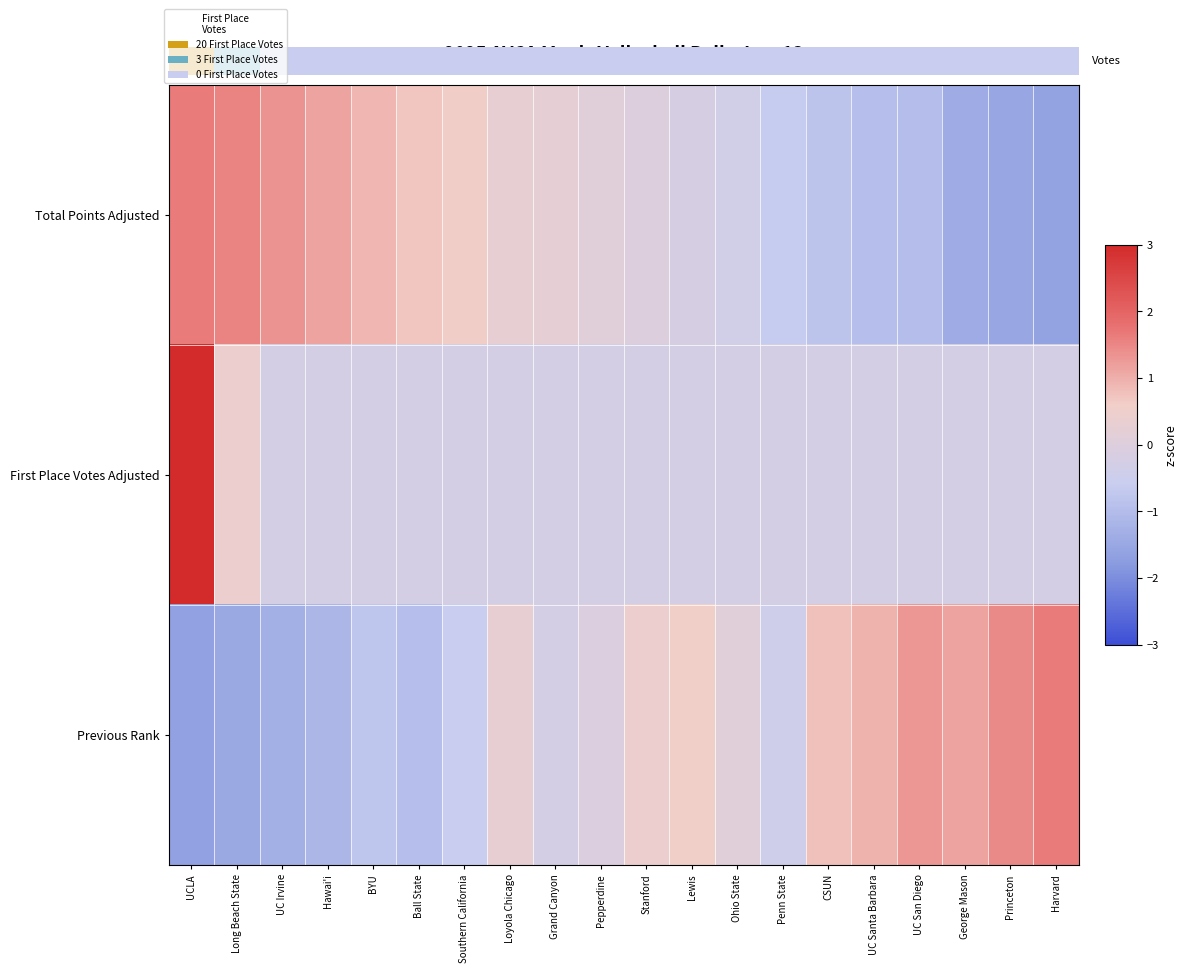

How many series are shown in this chart?

3